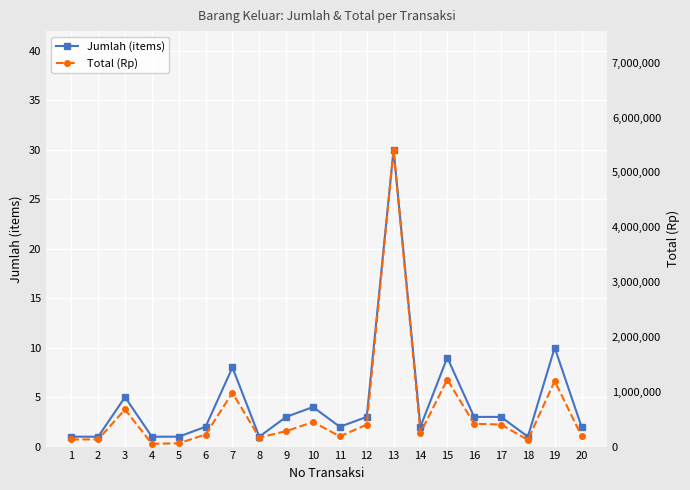

What is the sum of all Jumlah (items) values?

92